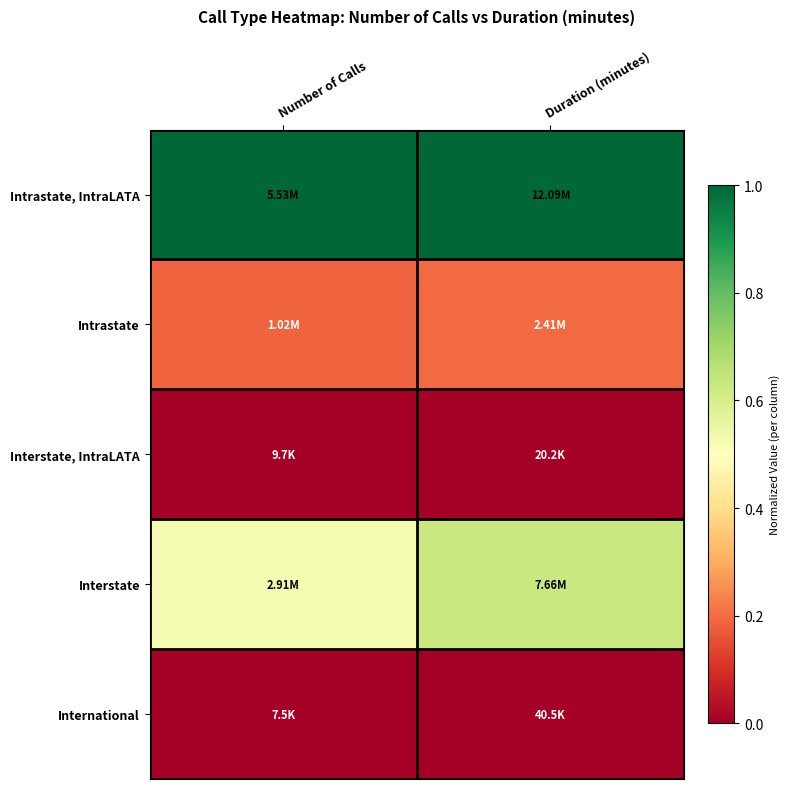

At which category does the chart reach its peak across all series?

Number of Calls